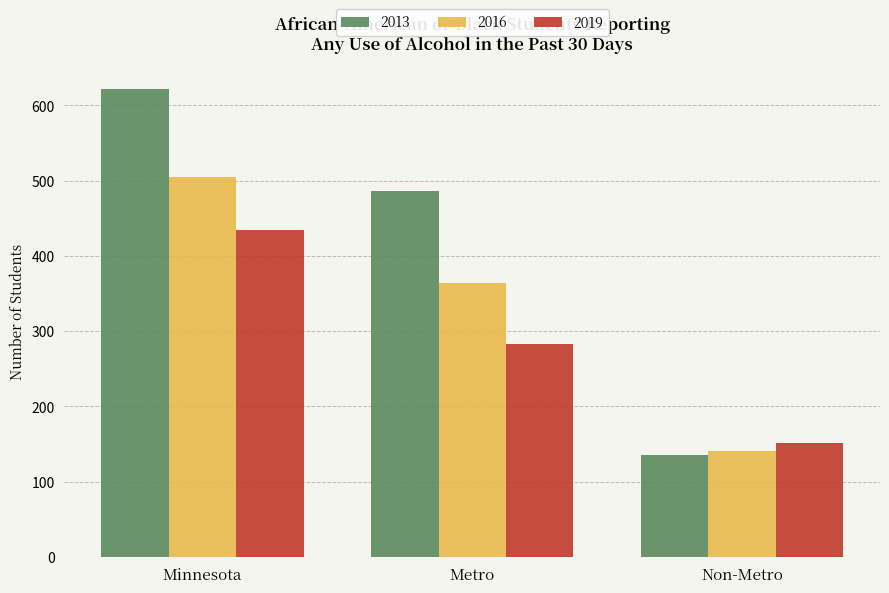

What is the average value of the 2013 series?

414